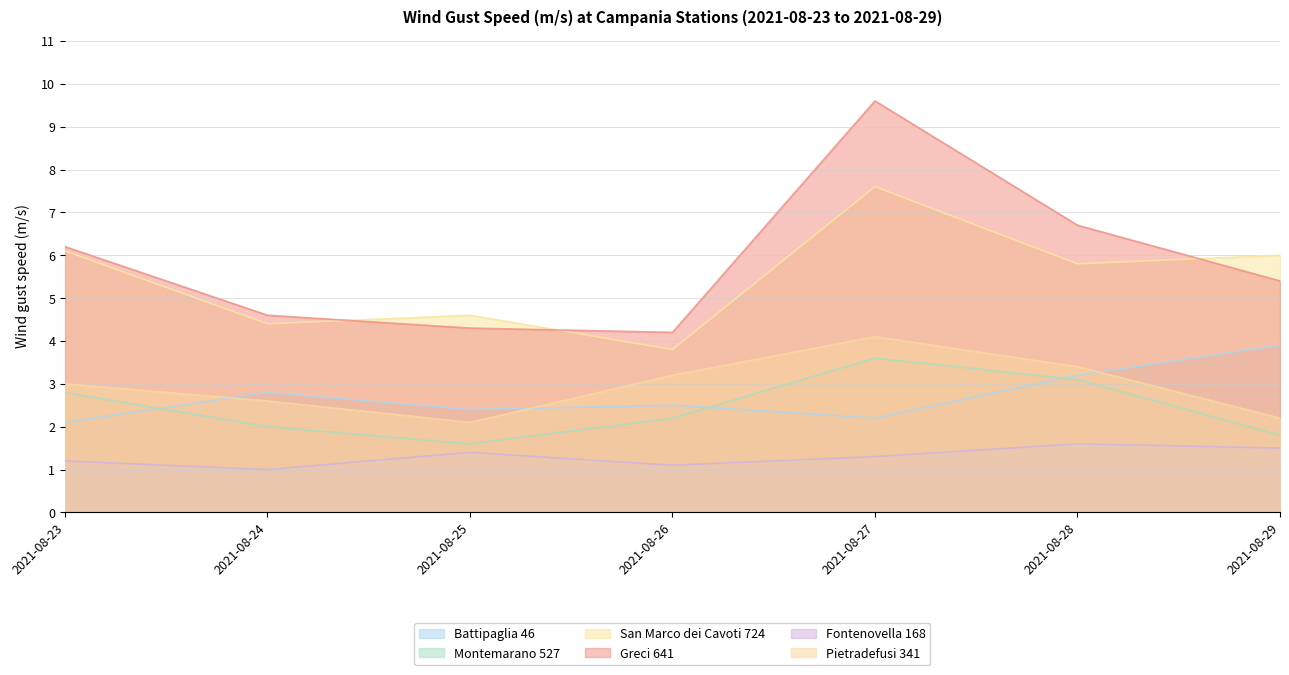

What is the value of the Greci 641 point at the 6th from the left?

6.7